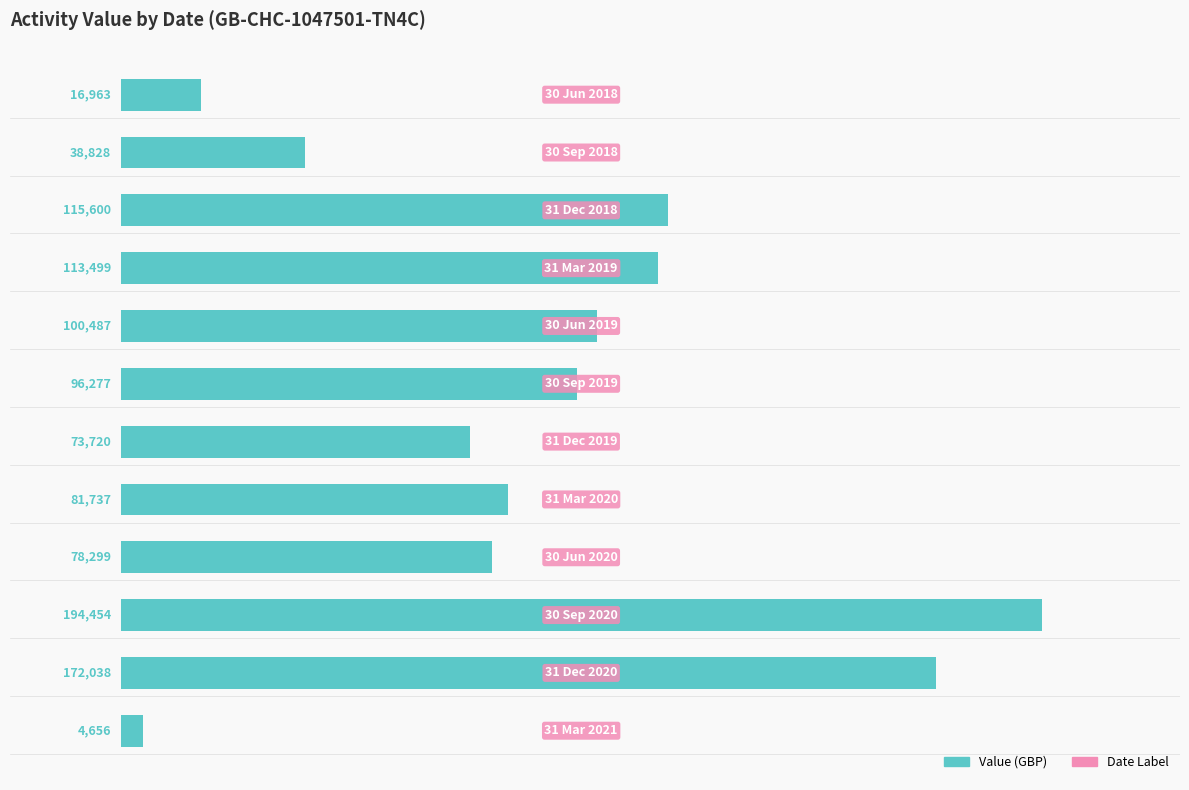

What is the sum of all values?

1086558.0